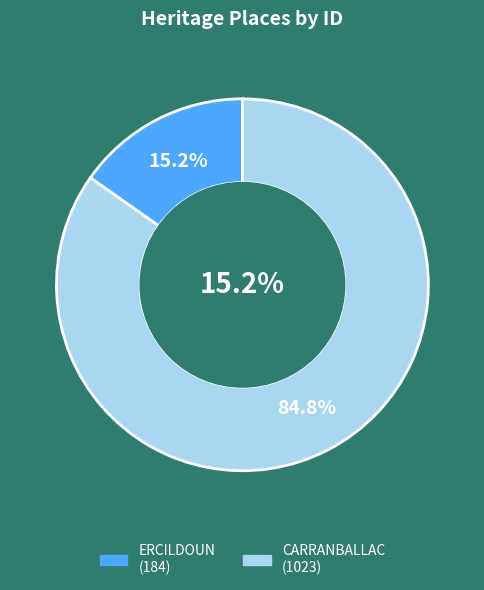

Is there a majority slice in this chart?

Yes